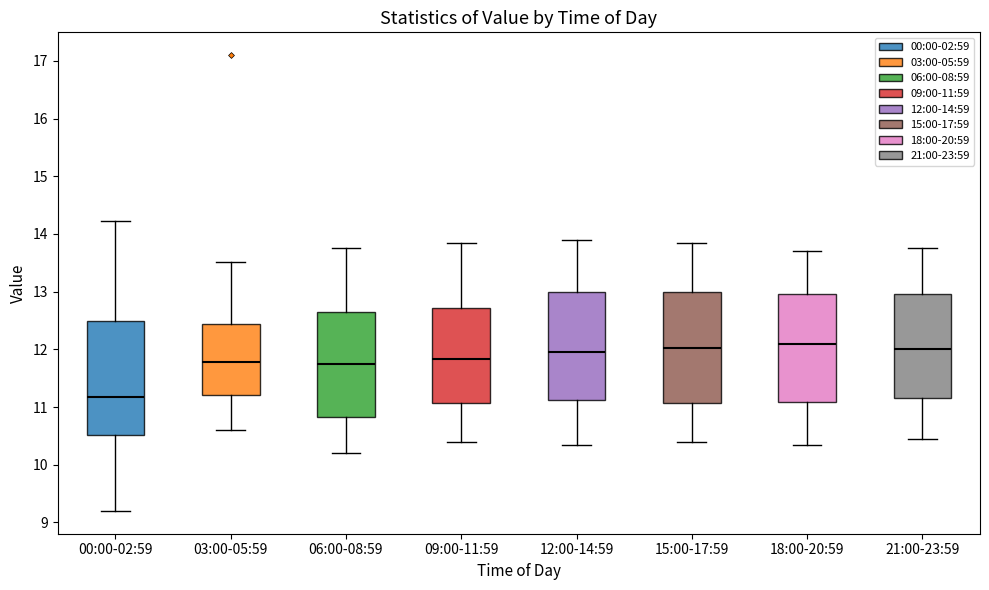

Which box has the lowest median line?

00:00-02:59